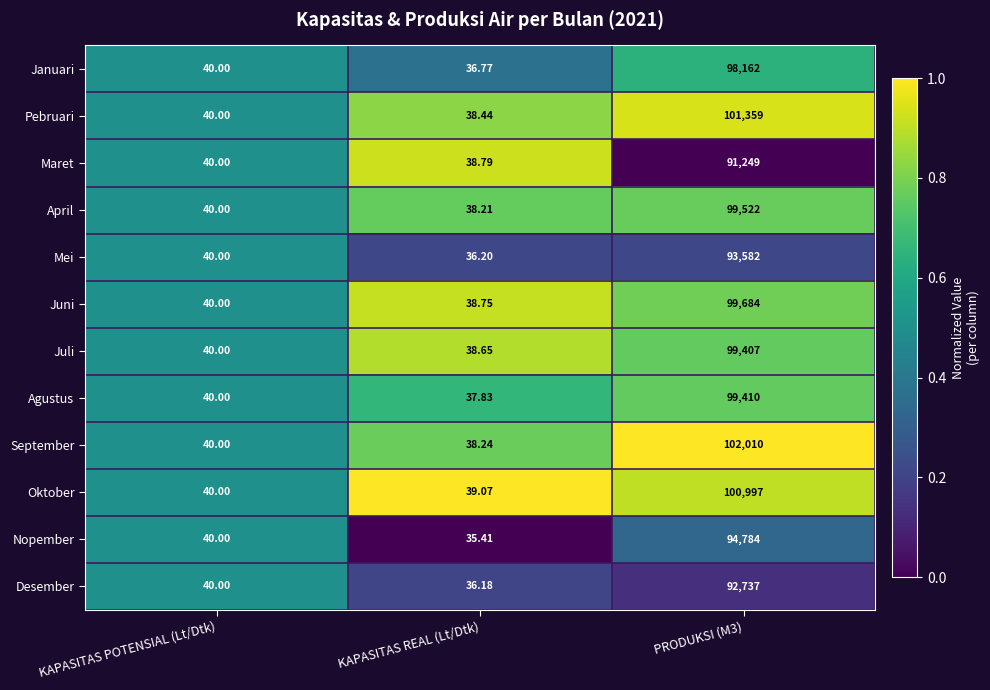

Is the value of Mei at PRODUKSI (M3) greater than the value of Oktober at KAPASITAS POTENSIAL (Lt/Dtk)?

Yes